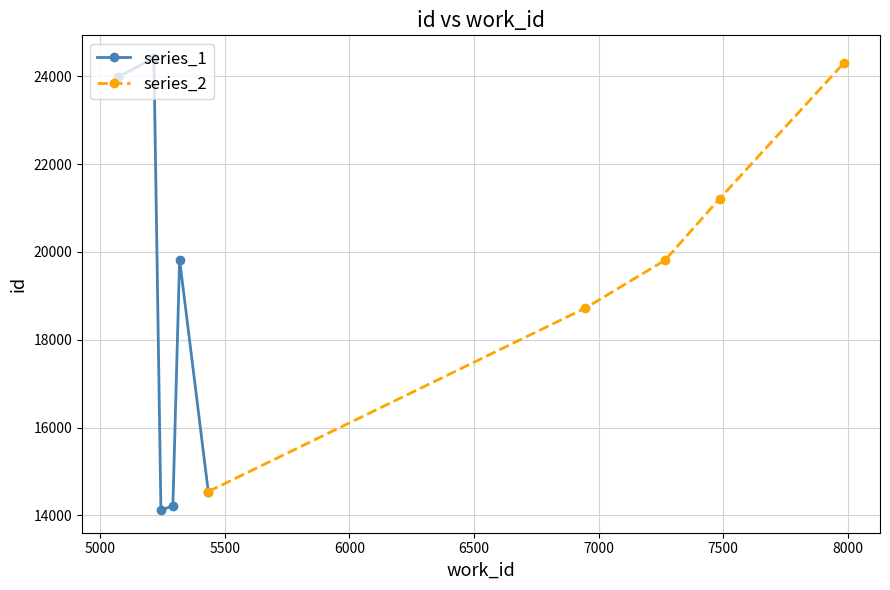

Reading left to right, list all the values displayed in this chart.

work_id: 5244	5292	5434	6947	7267	5319	7486	5073	7984	5216
id: 14122	14218	14544	18721	19810	19823	21212	23983	24295	24415